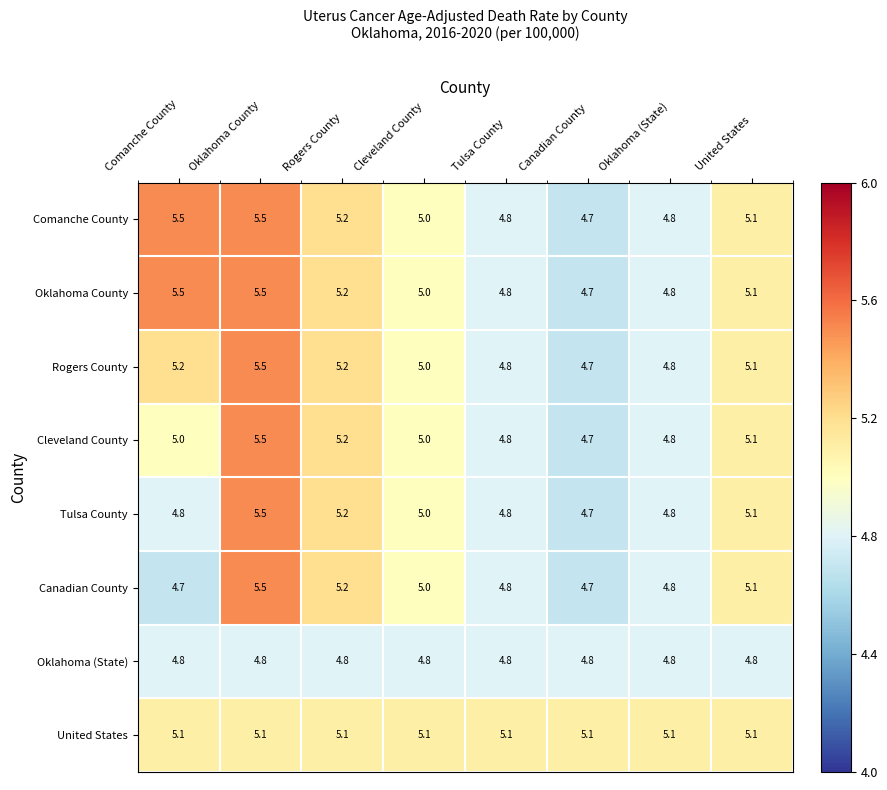

Read the Comanche County value at Oklahoma (State).

4.8